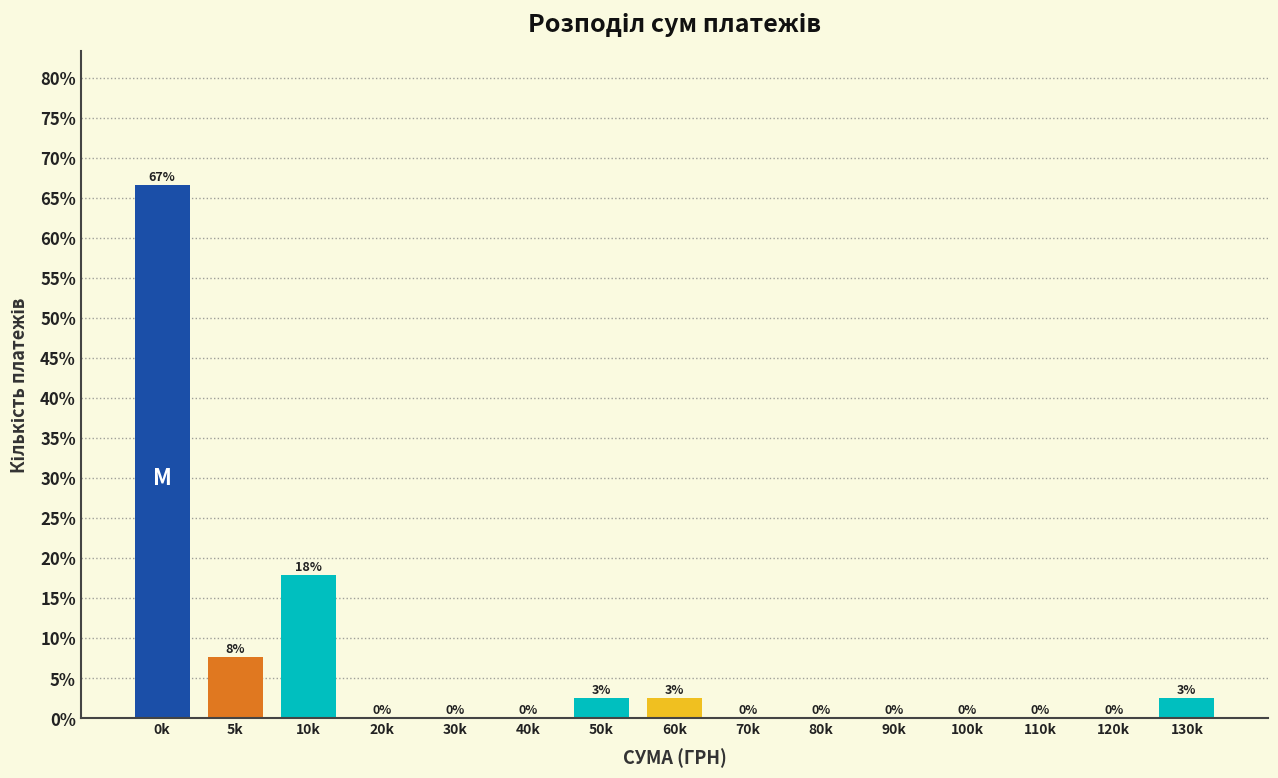

True or false: the data shows 13.3 at 5k.

False